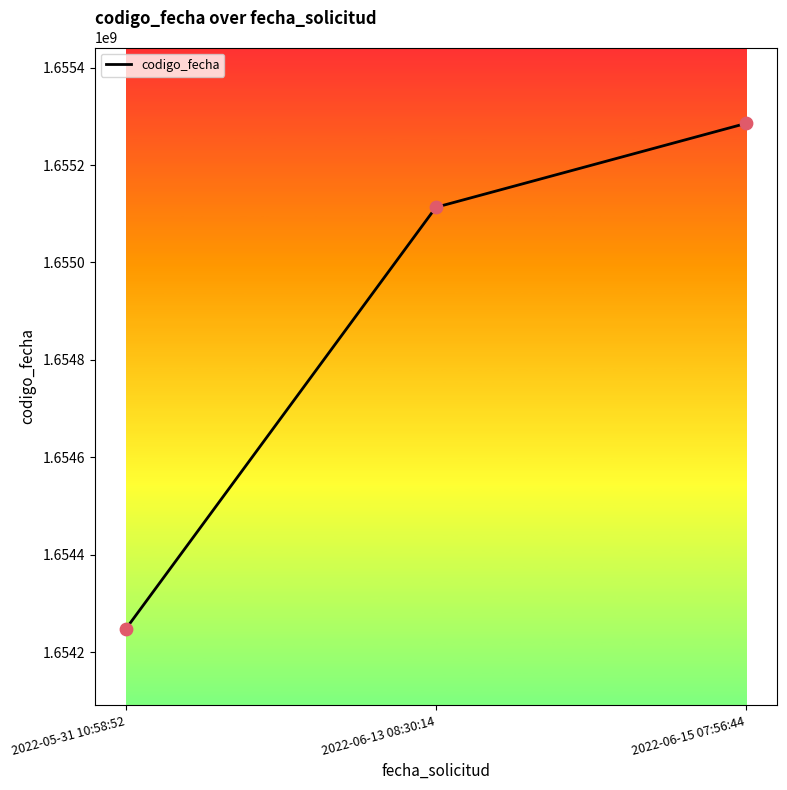

What is the change in value from 2022-05-31 10:58:52 to 2022-06-15 07:56:44?

+1038846